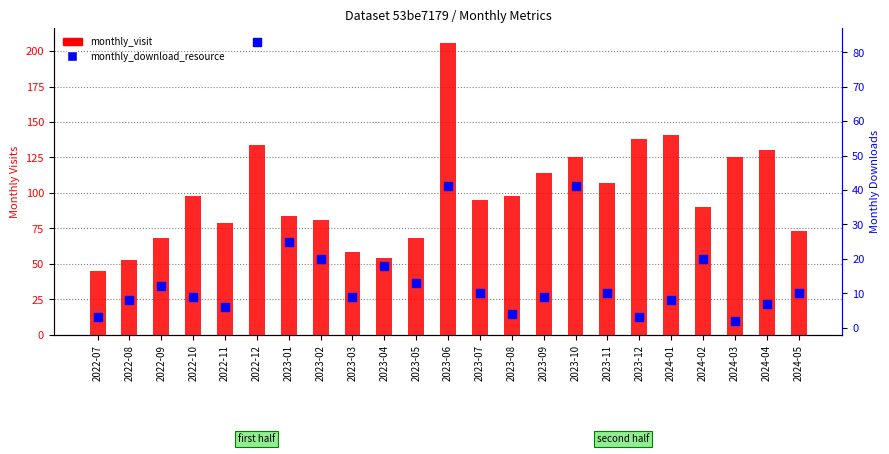

At how many categories does at least one series exceed 175?

1